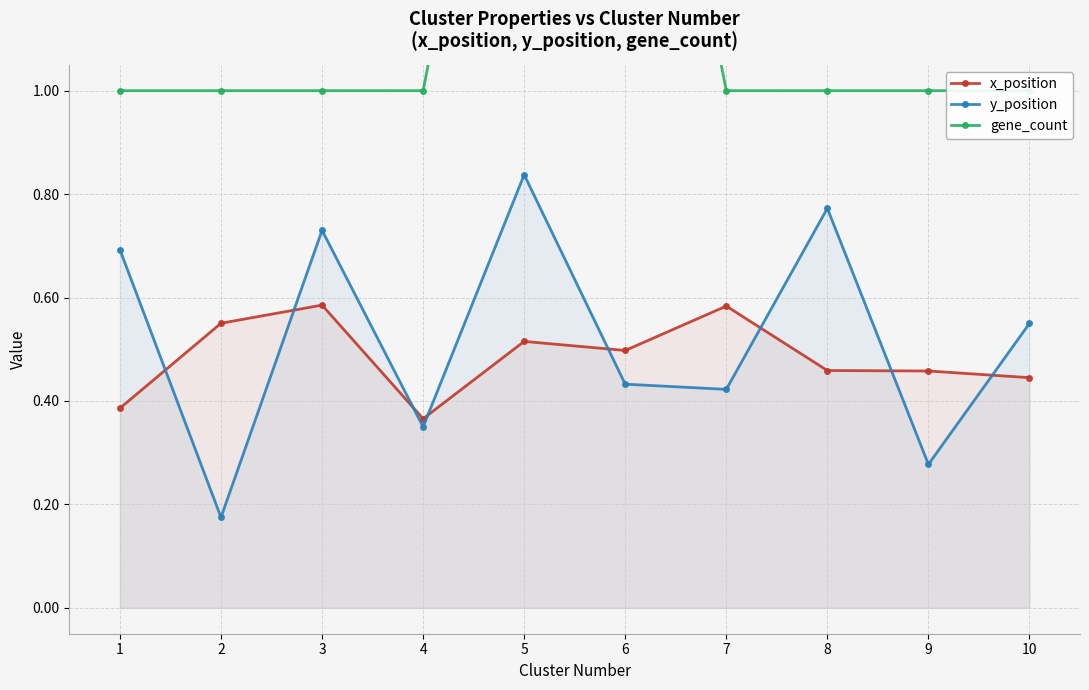

True or false: gene_count has more than 1 interior local peaks.

False